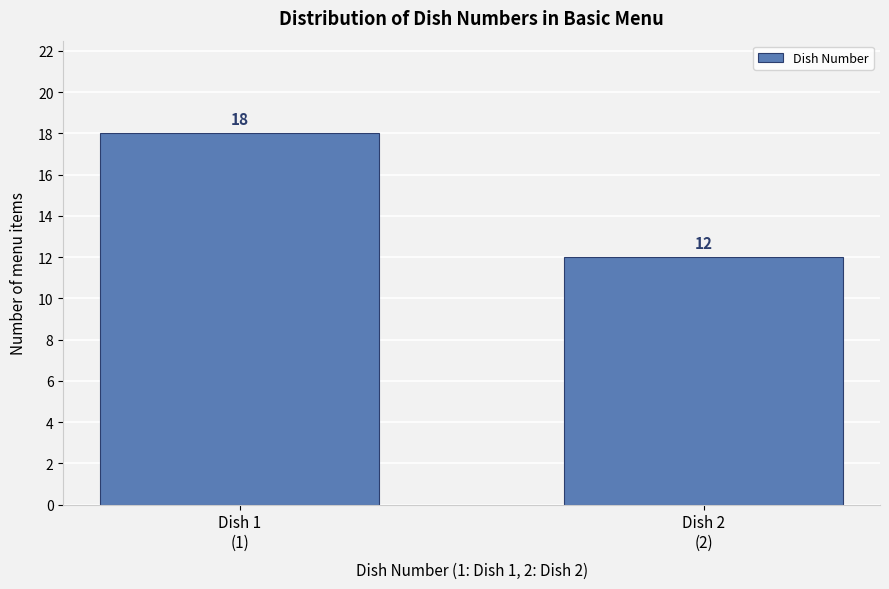

Reading left to right, what are all the values shown in this chart?

18	12